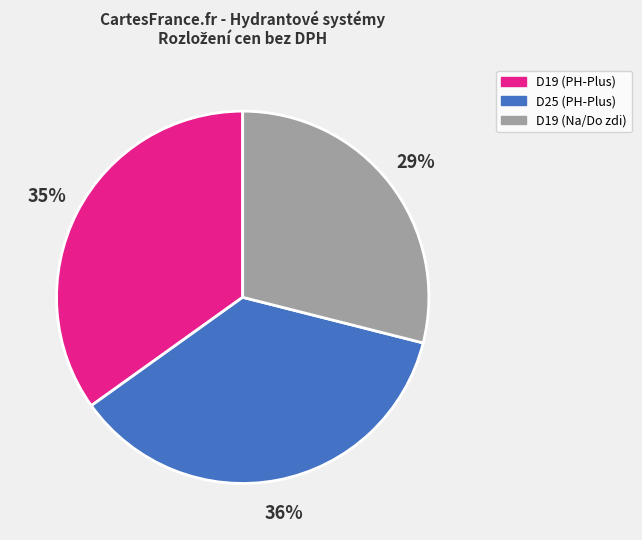

Is there a majority slice in this chart?

No